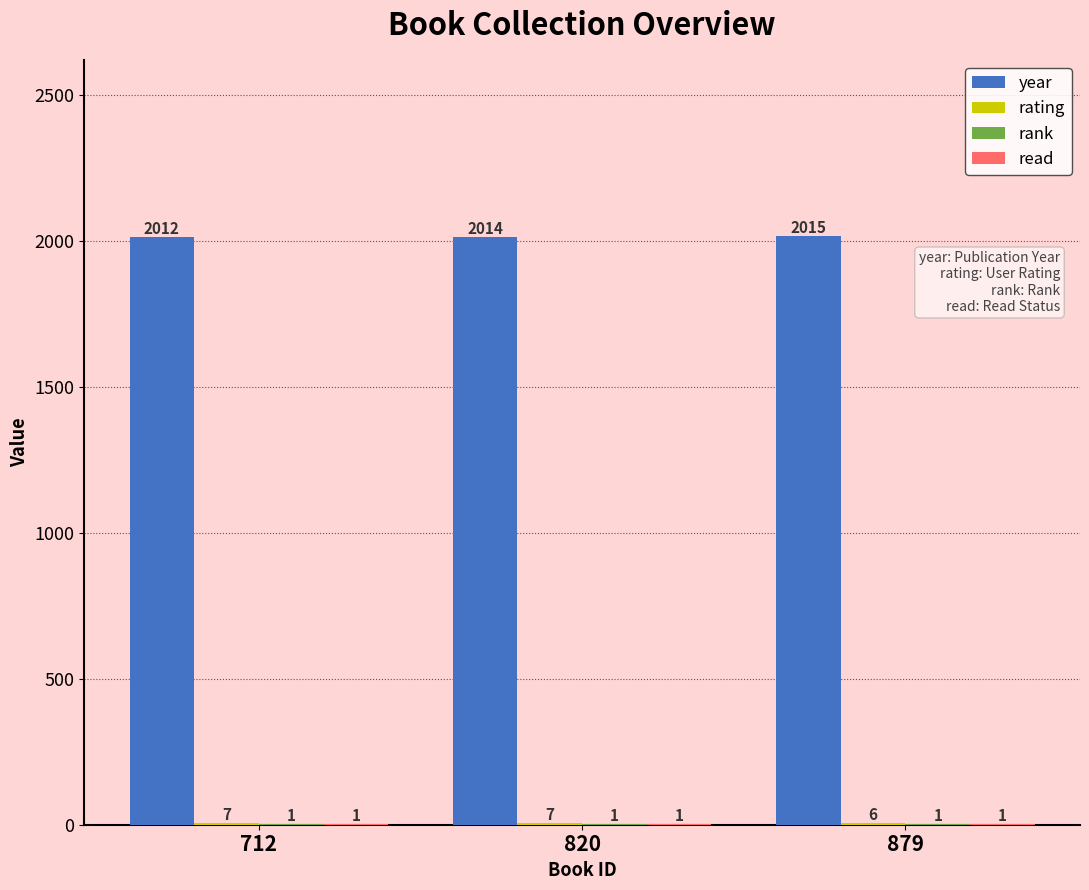

How many series are shown in this chart?

4